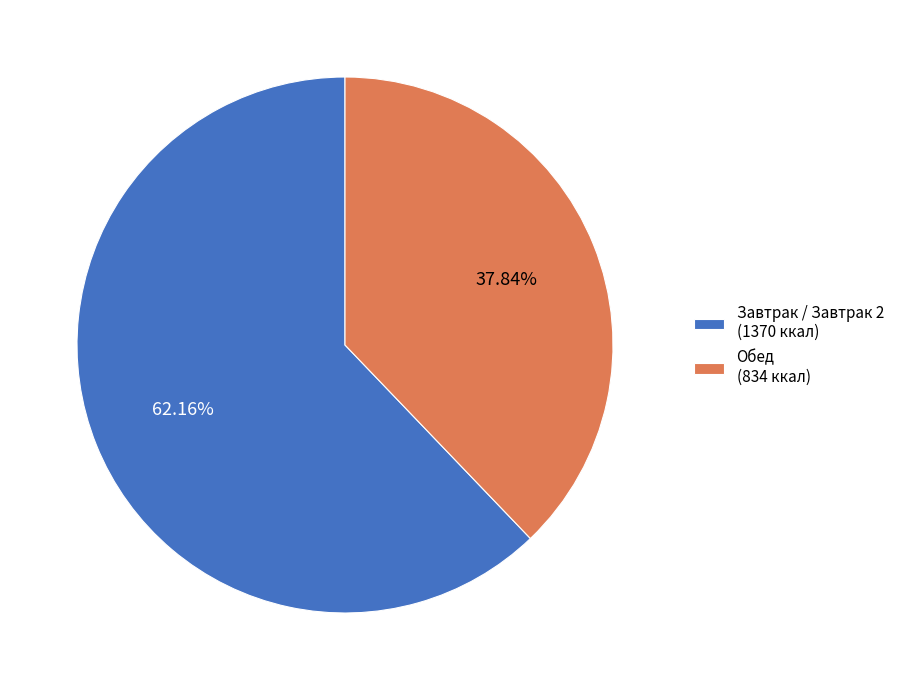

Rank the categories by value from highest to lowest.

Завтрак / Завтрак 2 (1370 ккал), Обед (834 ккал)